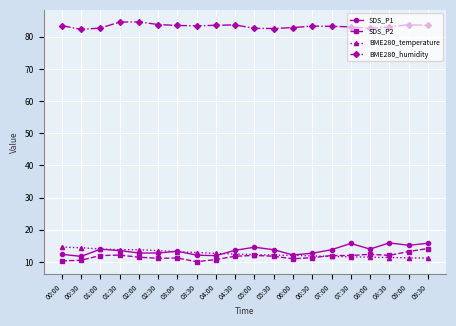

Is it true that SDS_P1 equals 19.7 at 03:30?

False